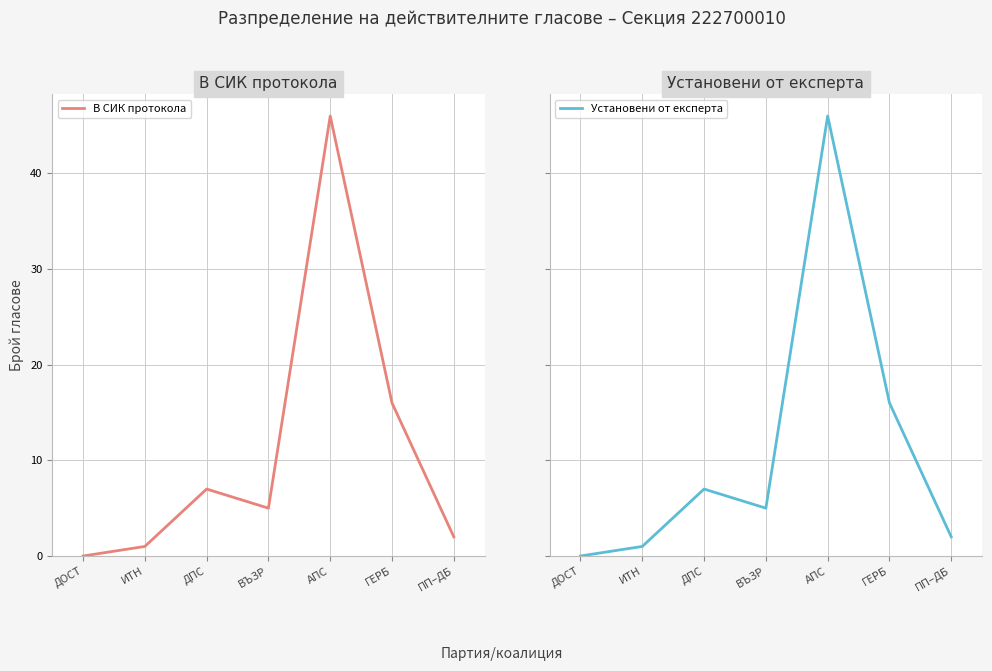

Between ДПС and АПС, which series saw the biggest shift?

В СИК протокола